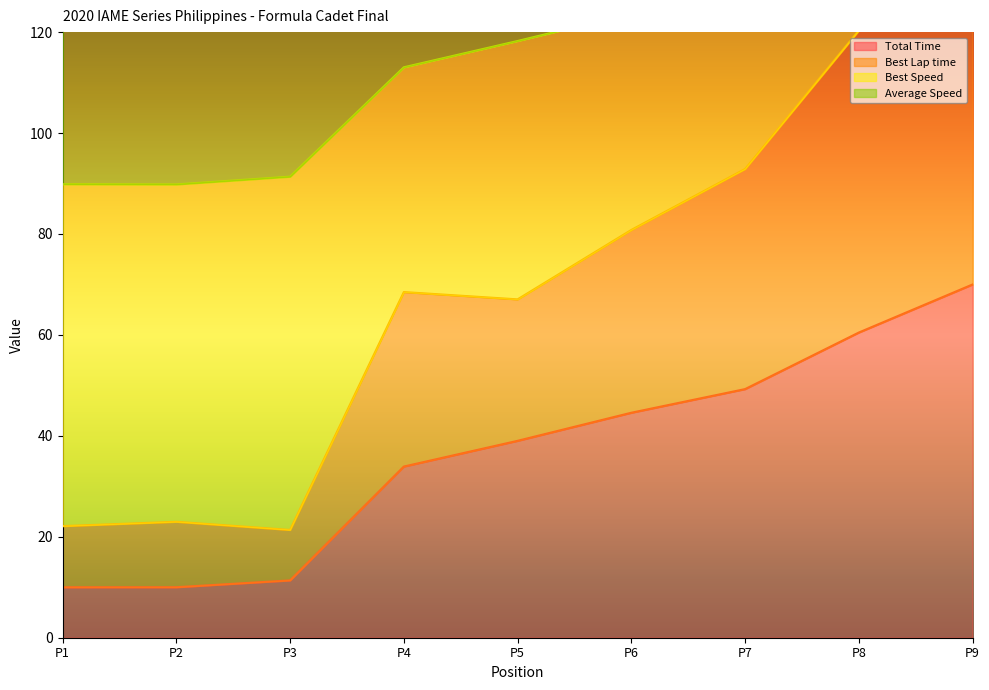

True or false: Total Time has a value of 95.2 at P8.

False